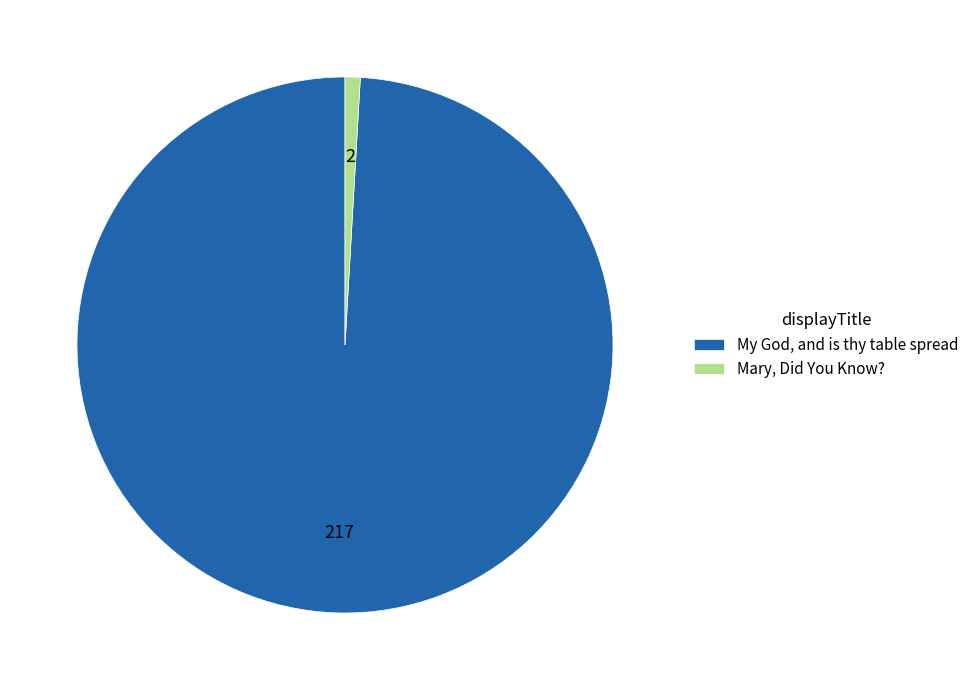

Does any single category account for the majority?

Yes